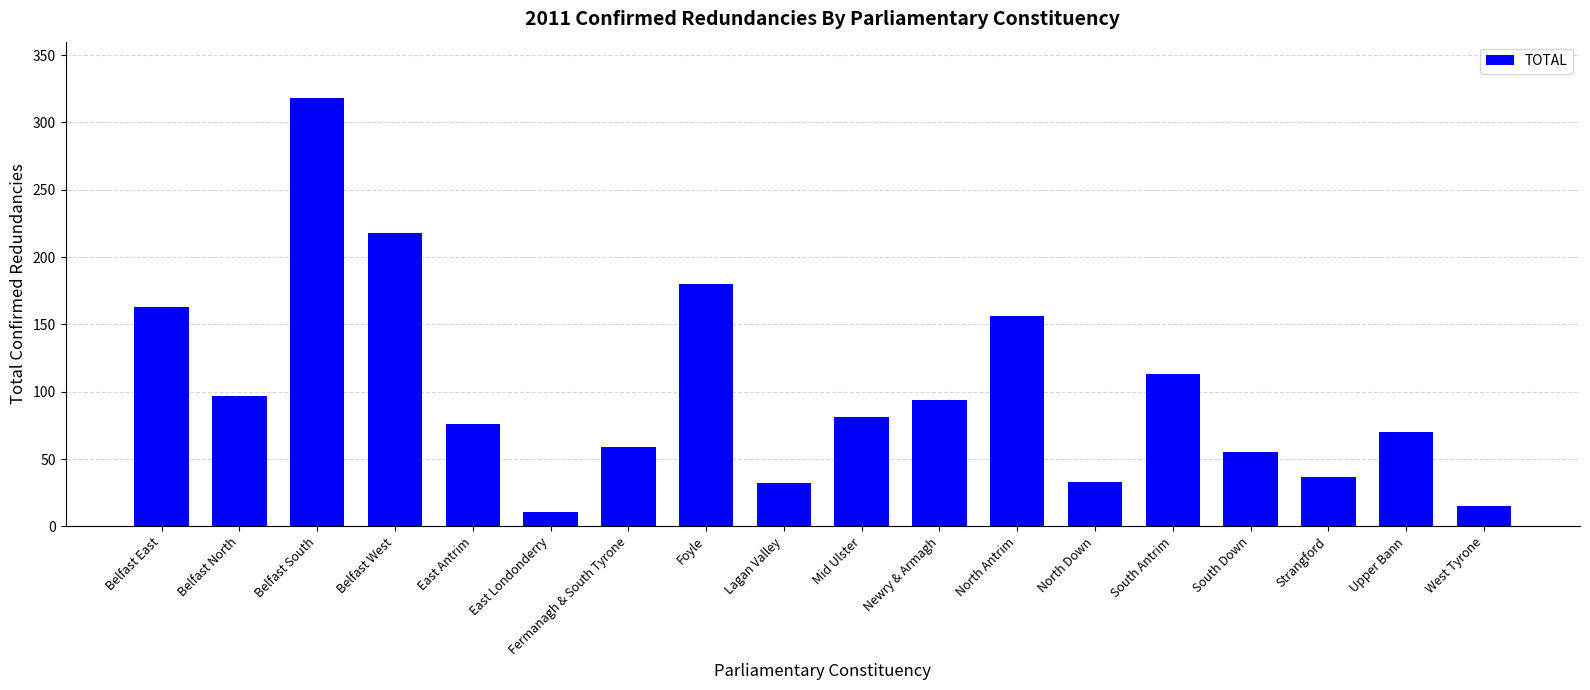

What is the ratio of the value at Belfast East to the value at Upper Bann?

2.3